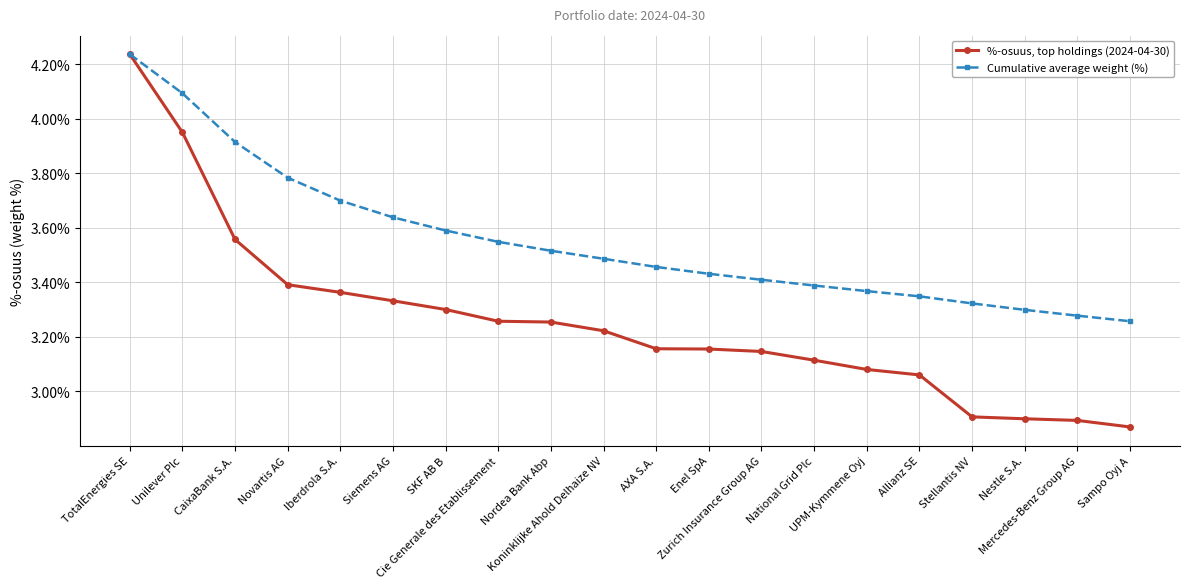

Rank the series by their average value, from highest to lowest.

Cumulative average weight (%), %-osuus, top holdings (2024-04-30)